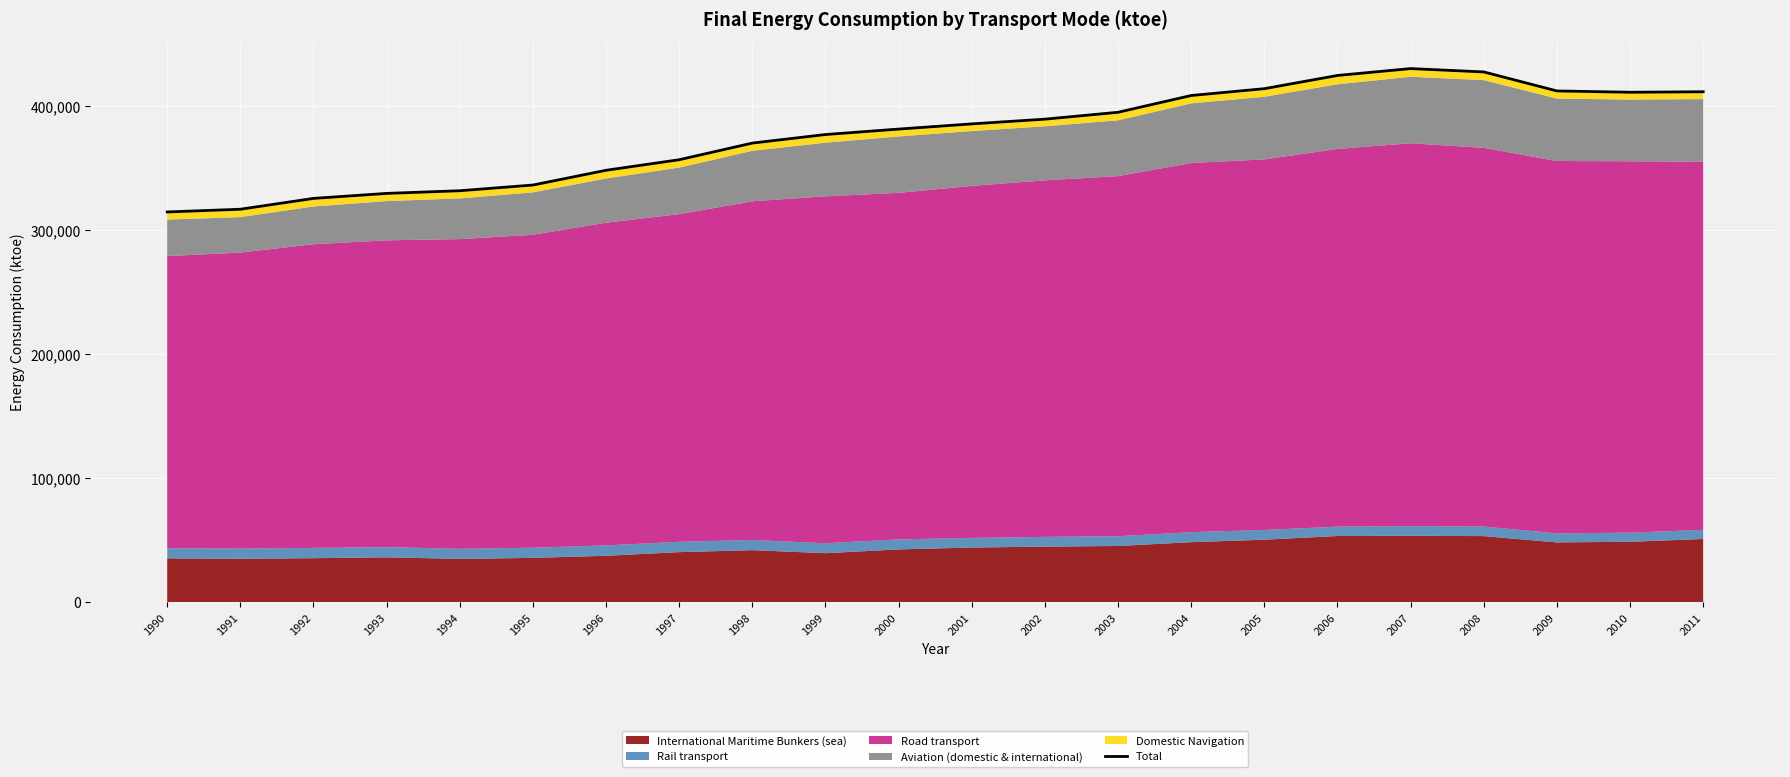

List the labels in order of value, smallest first.

1990, 1991, 1992, 1993, 1994, 1995, 1996, 1997, 1998, 1999, 2000, 2001, 2002, 2003, 2004, 2010, 2011, 2009, 2005, 2006, 2008, 2007